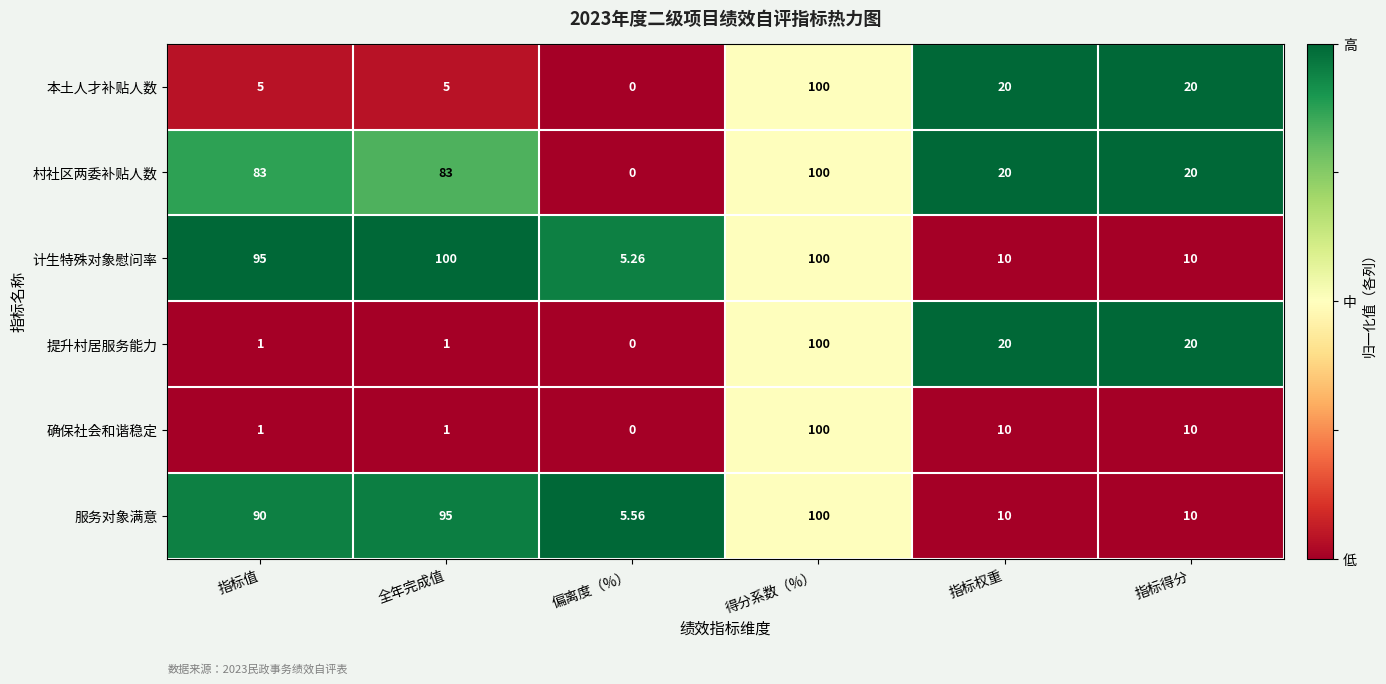

What is the spread (max minus min) of values at 指标值?

94.0